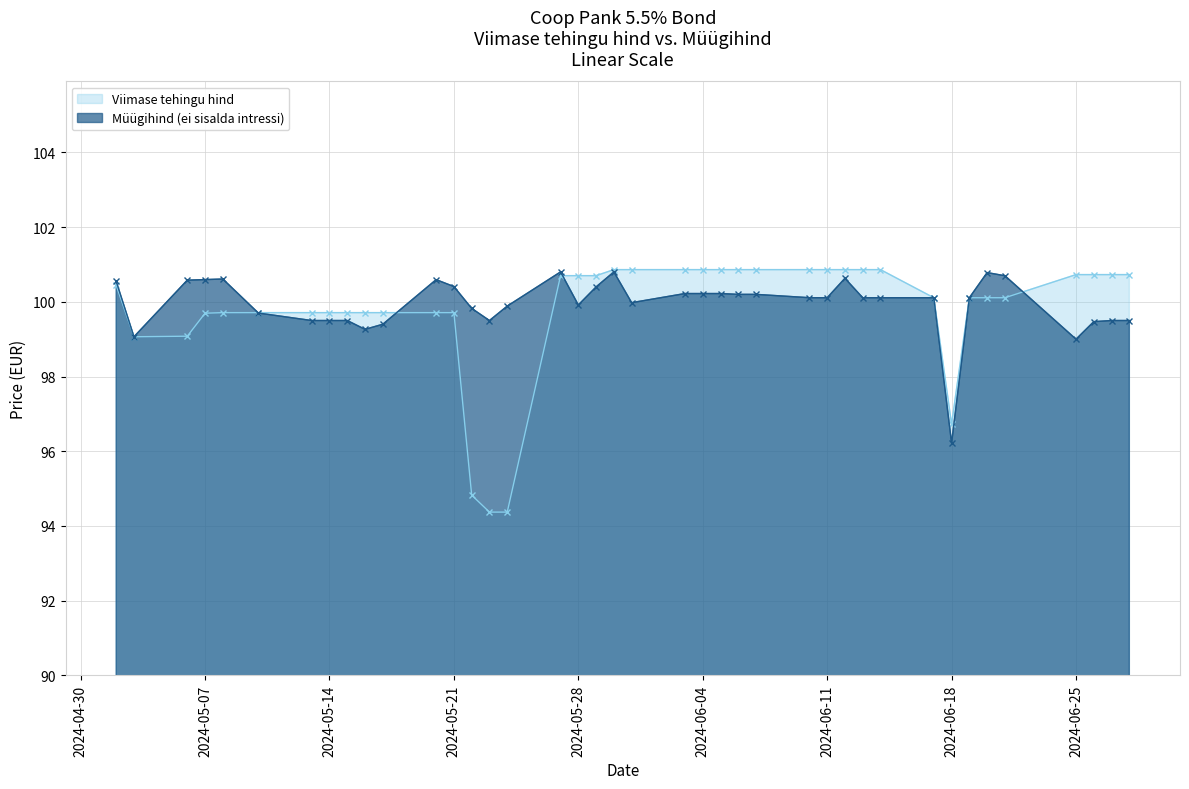

Rank the series at 2024-05-27 from lowest to highest value.

Viimase tehingu hind, Müügihind (ei sisalda intressi)